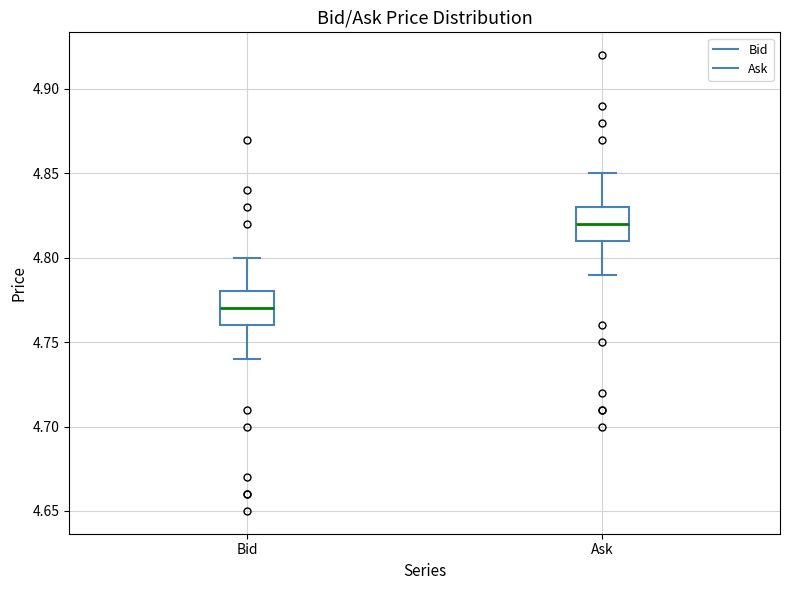

Where is the upper edge of the box for Ask on the y-axis? The values are not printed on the chart, so give them approximately, as read against the axis.

4.83